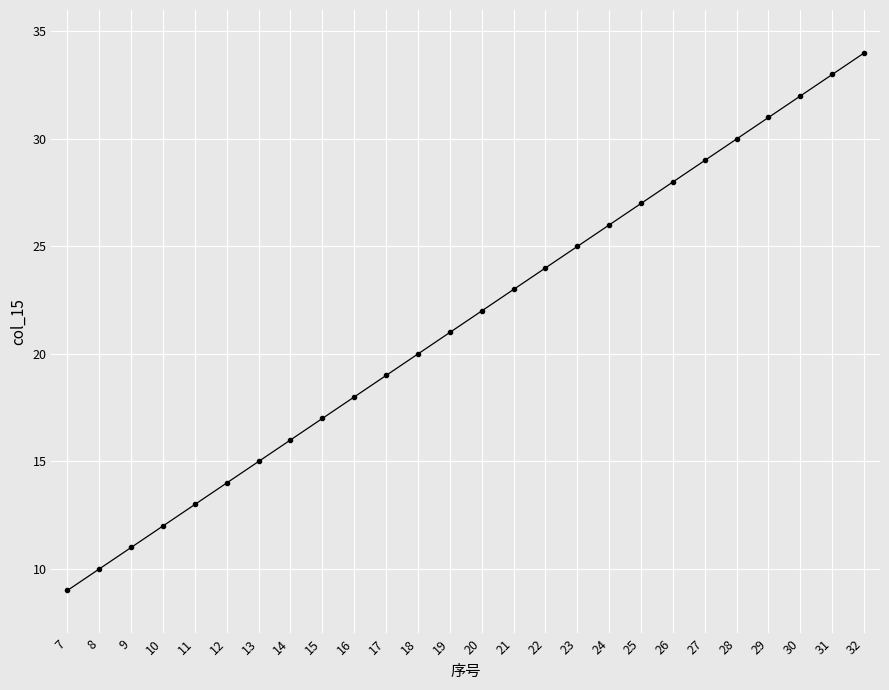

Reading left to right, what are all the values shown in this chart?

9	10	11	12	13	14	15	16	17	18	19	20	21	22	23	24	25	26	27	28	29	30	31	32	33	34